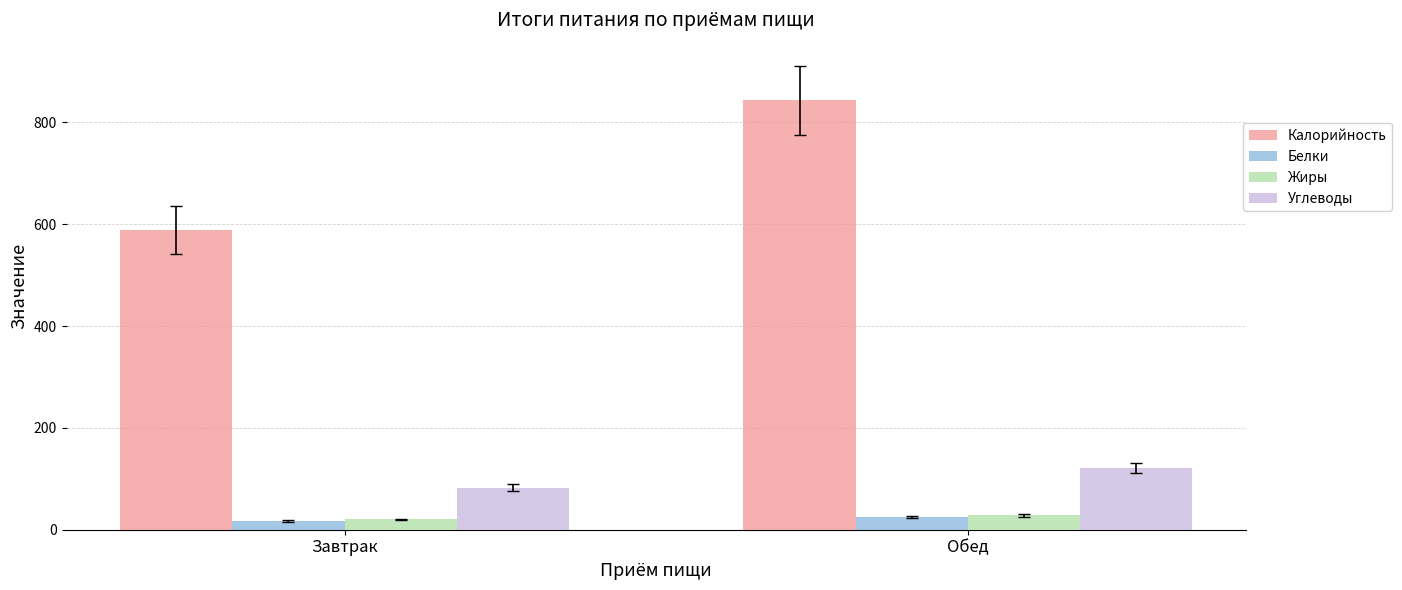

Is it true that Калорийность equals 843.4 at Обед?

True